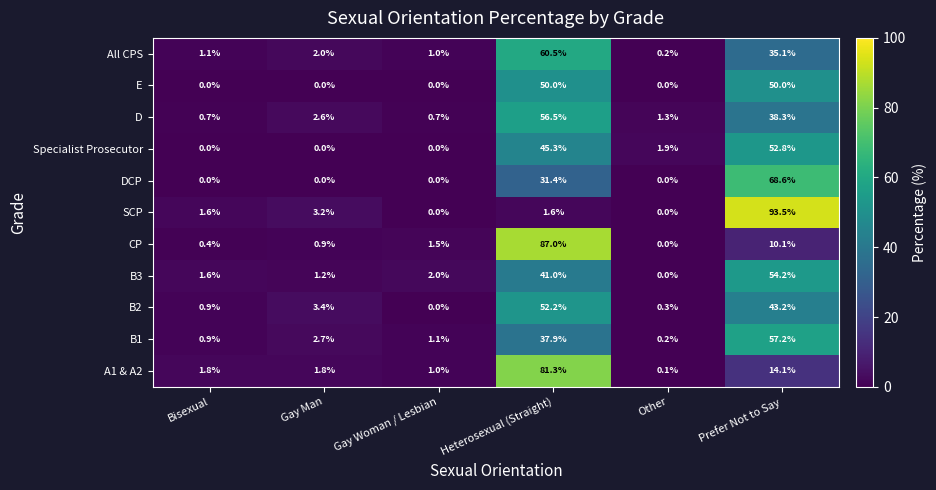

Which category has the highest value in the CP series?

Heterosexual (Straight)